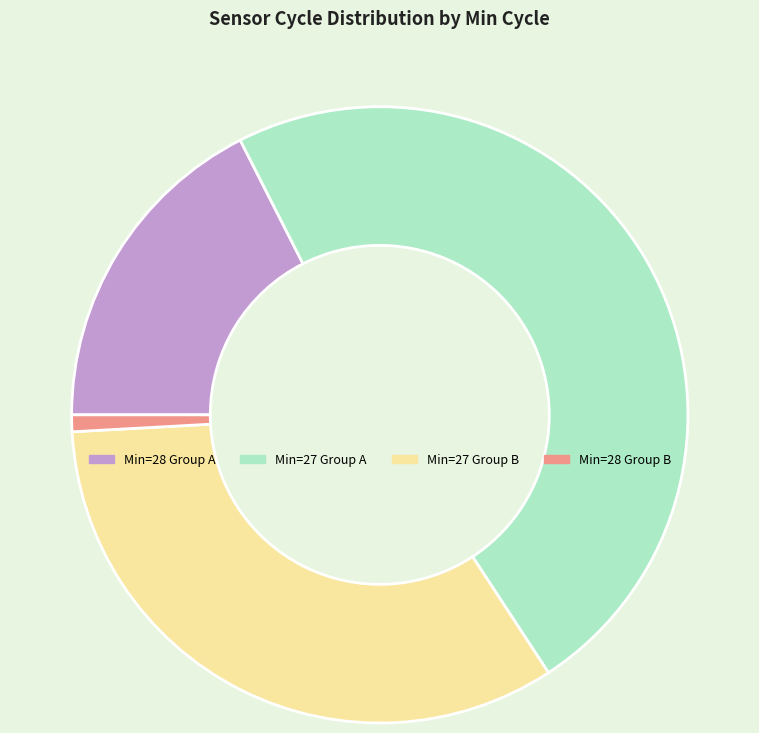

Do Min=28 Group A and Min=27 Group B together represent more than half of the pie?

Yes